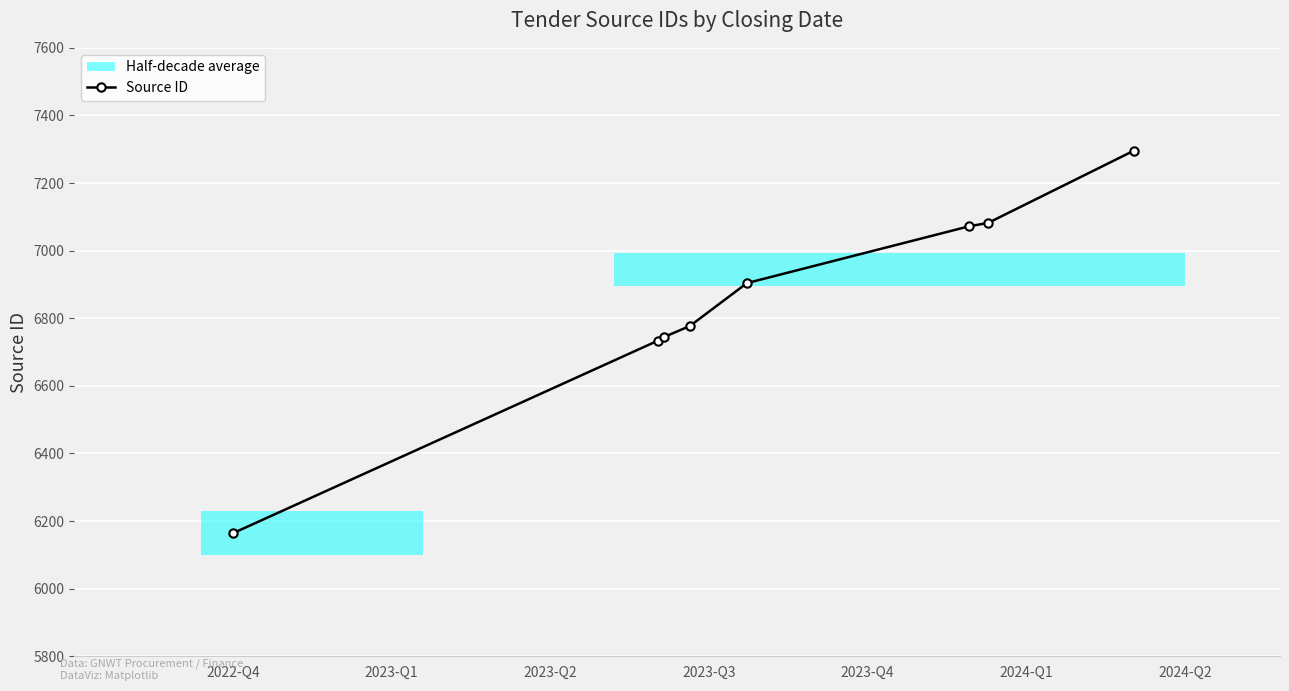

True or false: the data has more than 1 interior local peaks.

False